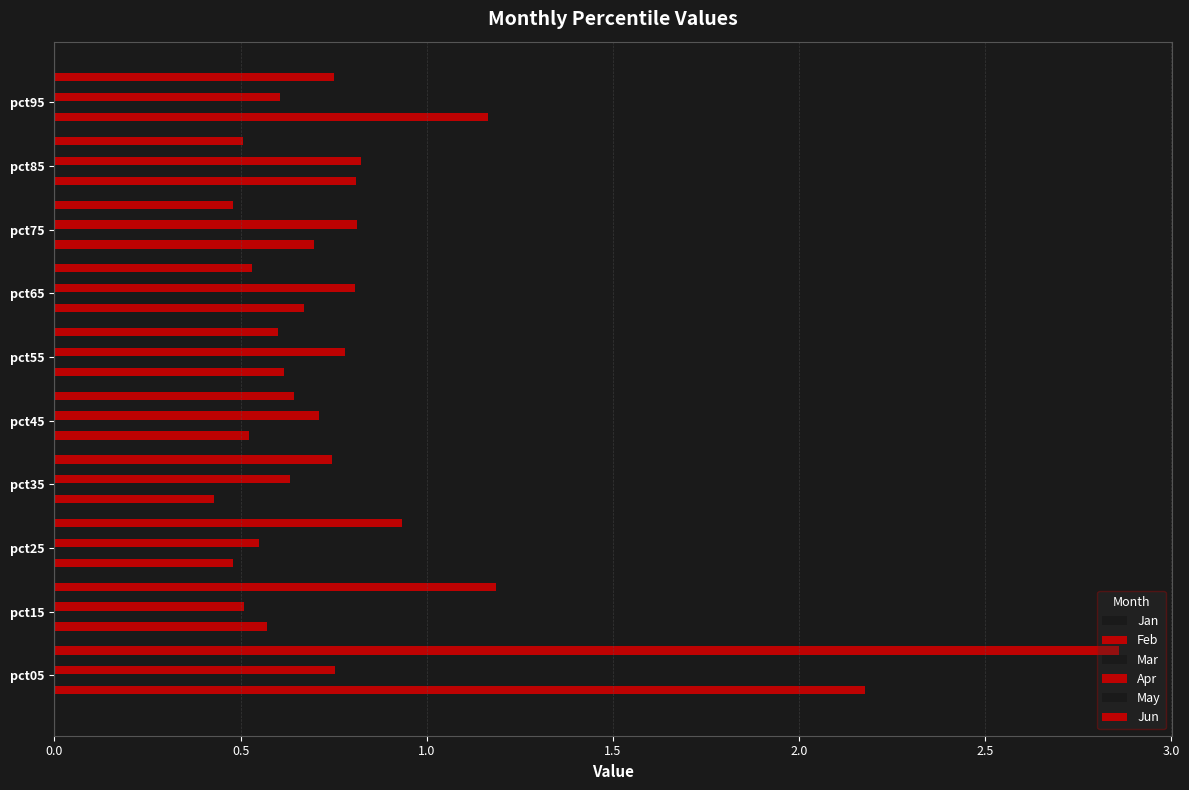

How many series are shown in this chart?

6